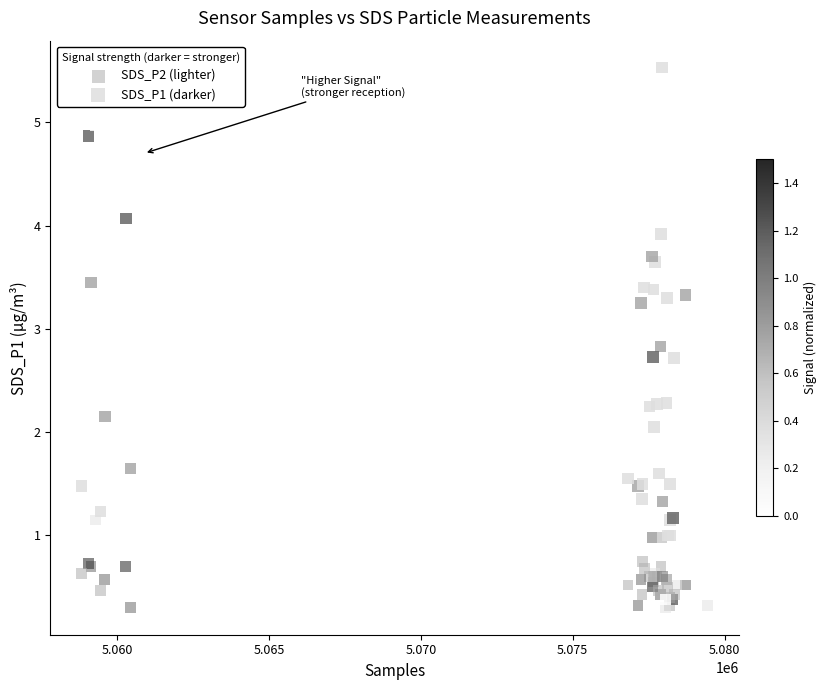

Which series reaches the maximum Y coordinate?

SDS_P1 (darker)